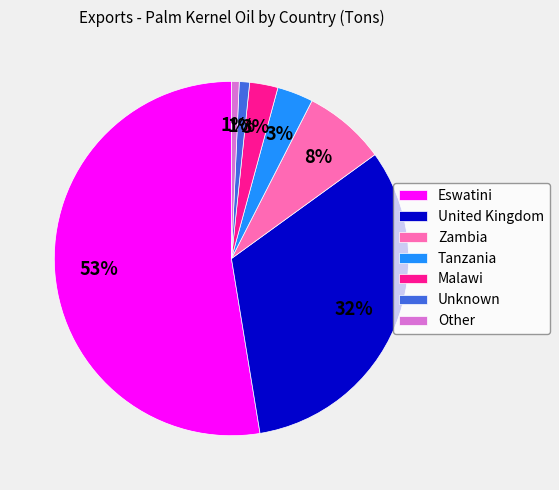

Is Eswatini the majority of the pie?

Yes